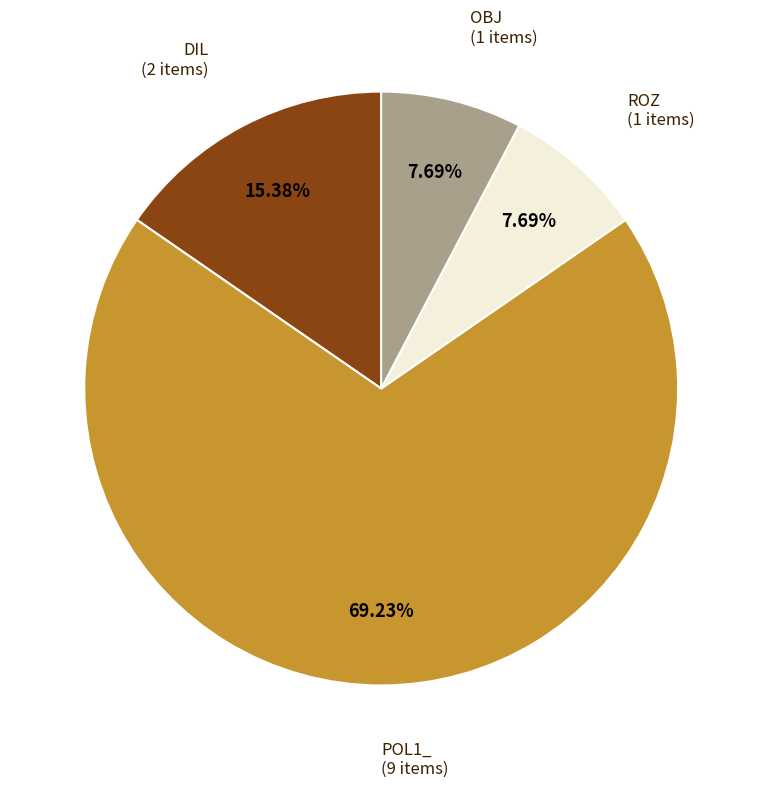

To the nearest percent, what is the average slice percentage?

25%